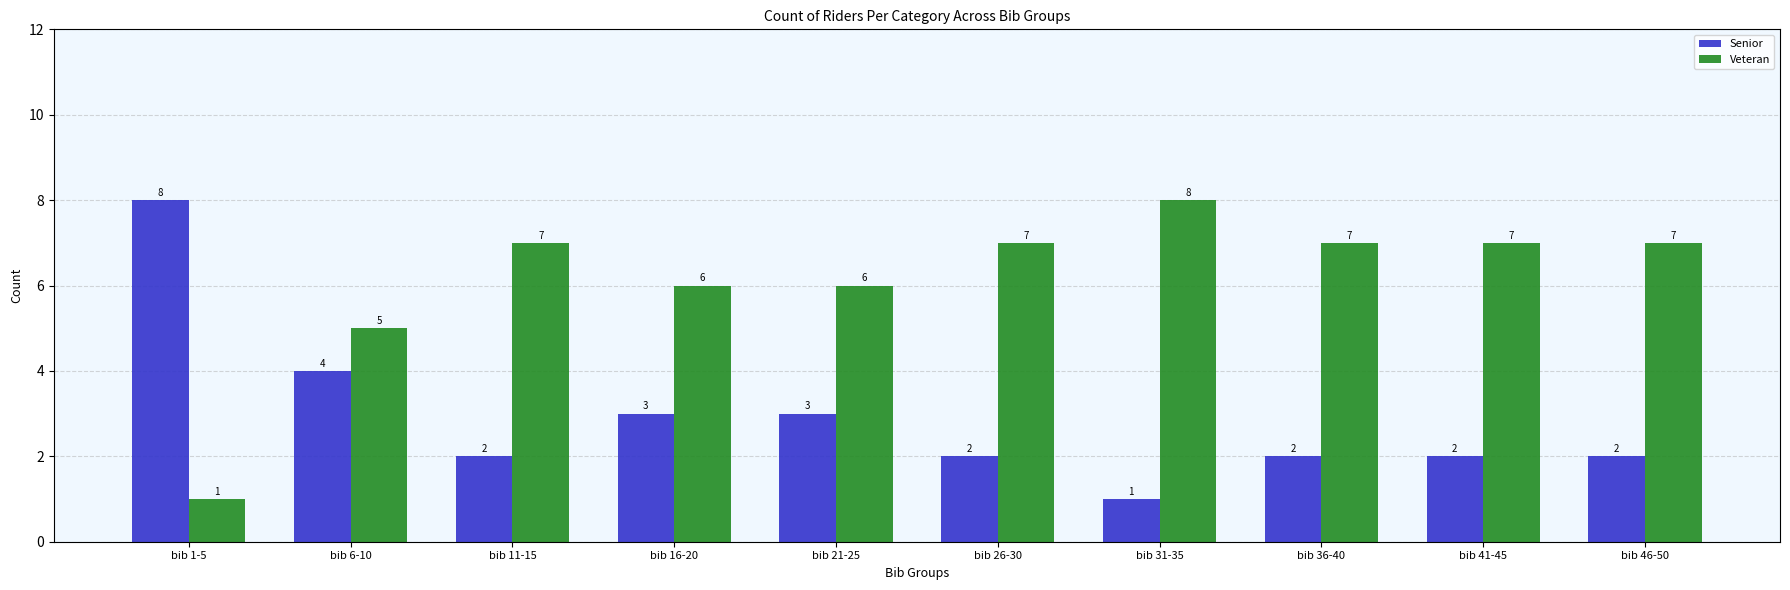

What is the difference between the highest and lowest values at bib 1-5?

7